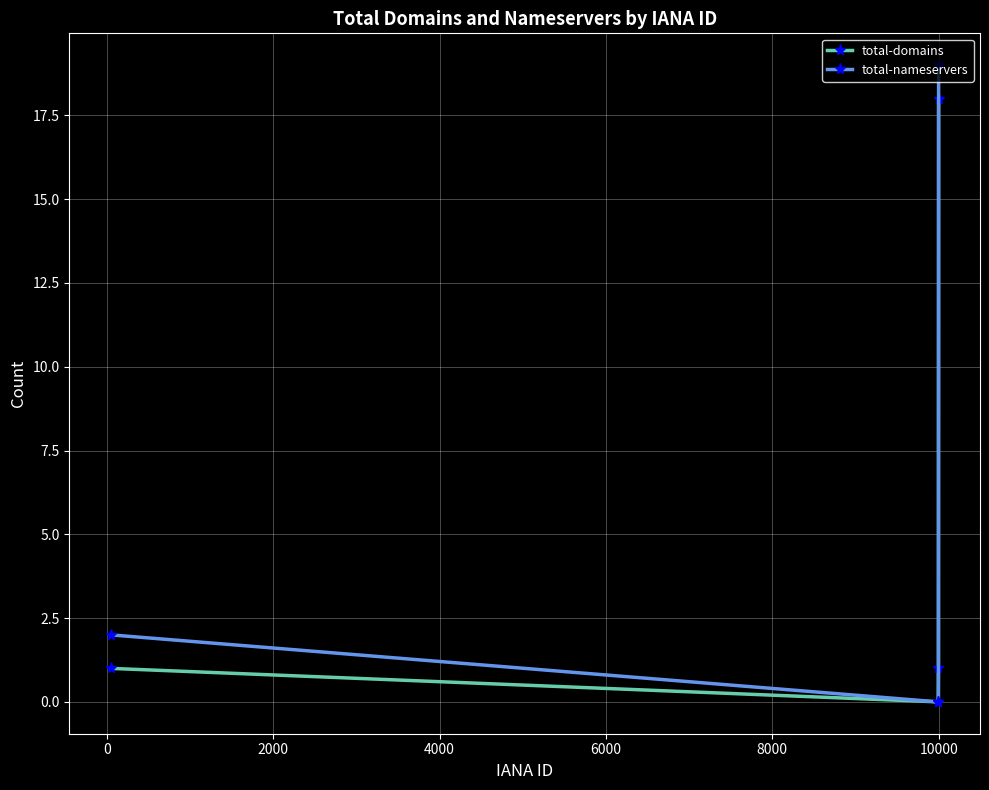

List the series in order of their peak value, highest first.

total-nameservers, total-domains